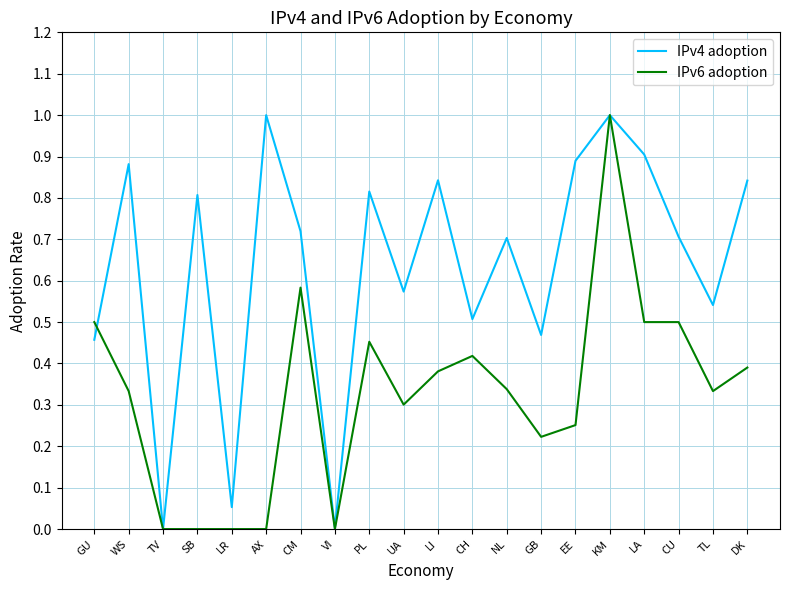

At PL, list the series in order from largest to smallest.

IPv4 adoption, IPv6 adoption